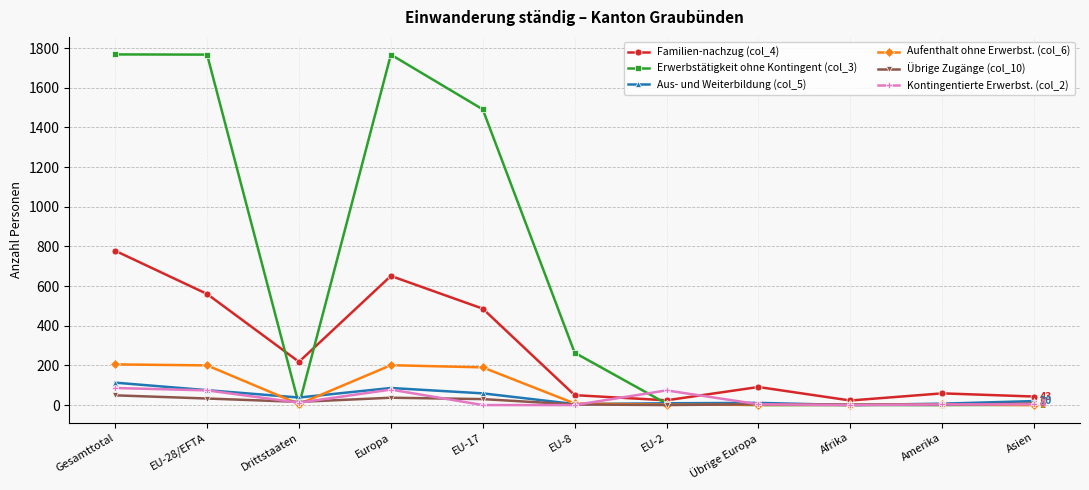

What is the maximum value shown in the chart?

1768